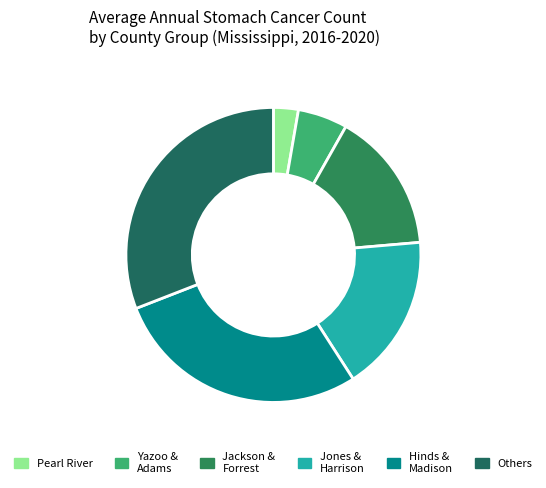

Count the number of slices in the pie.

6